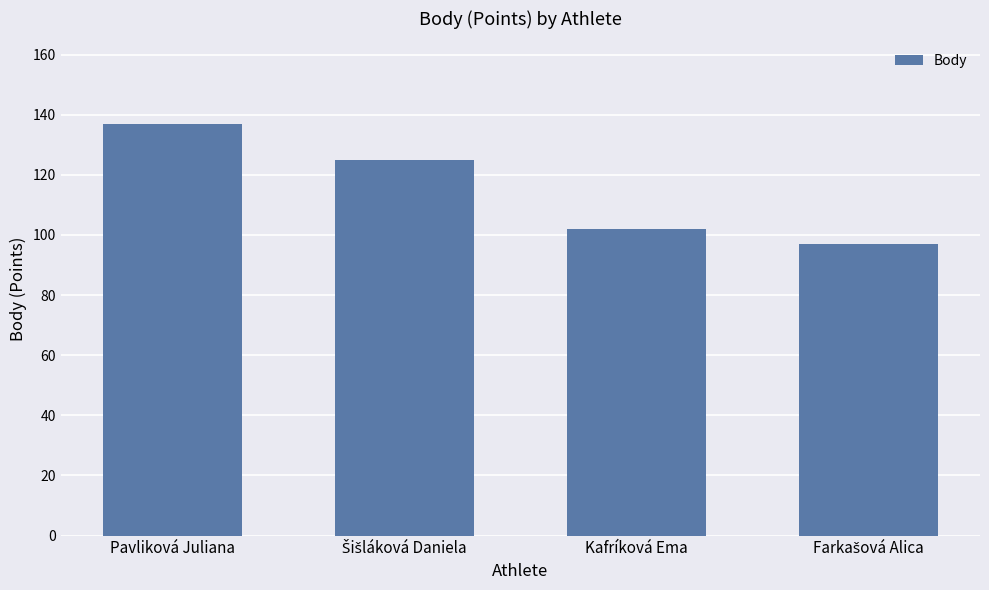

Reading left to right, transcribe all the data shown in this chart.

137	125	102	97